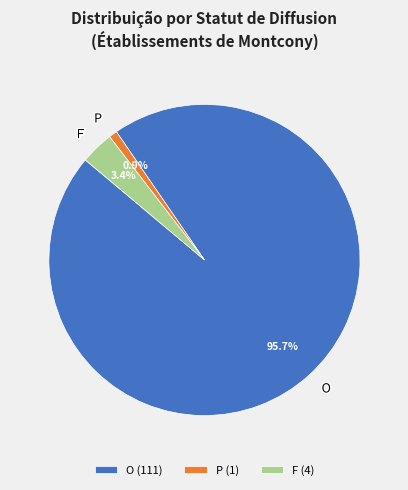

Between P and O, which is larger?

O